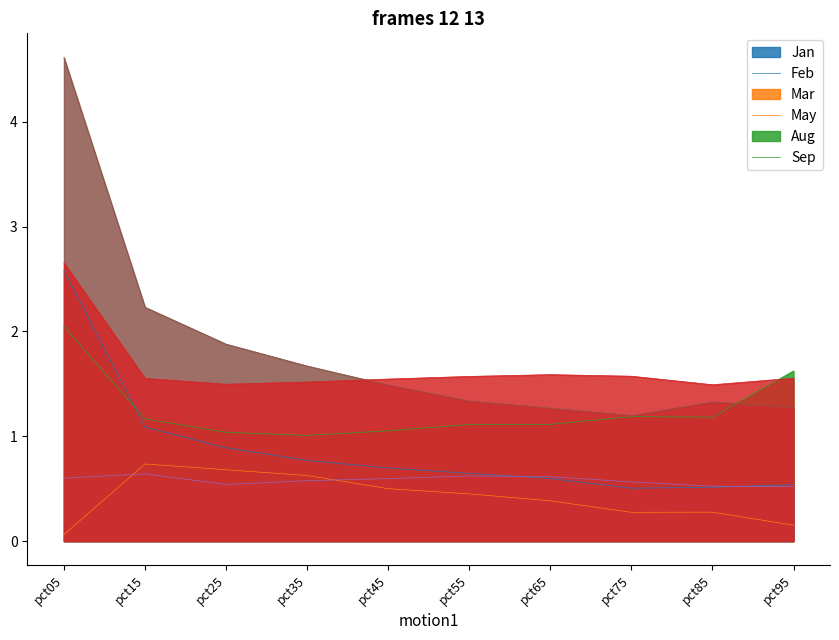

Reading right to left, list all the values displayed in this chart.

Jan: 0.5	0.5	0.5	0.6	0.6	0.7	0.8	0.9	1.1	2.6
Feb: 0.2	0.3	0.3	0.4	0.5	0.5	0.6	0.7	0.7	0.1
Mar: 1.6	1.2	1.2	1.1	1.1	1.1	1.0	1.0	1.2	2.0
May: 0.5	0.5	0.6	0.6	0.6	0.6	0.6	0.5	0.6	0.6
Aug: 1.3	1.3	1.2	1.3	1.3	1.5	1.7	1.9	2.2	4.6
Sep: 1.6	1.5	1.6	1.6	1.6	1.5	1.5	1.5	1.6	2.7